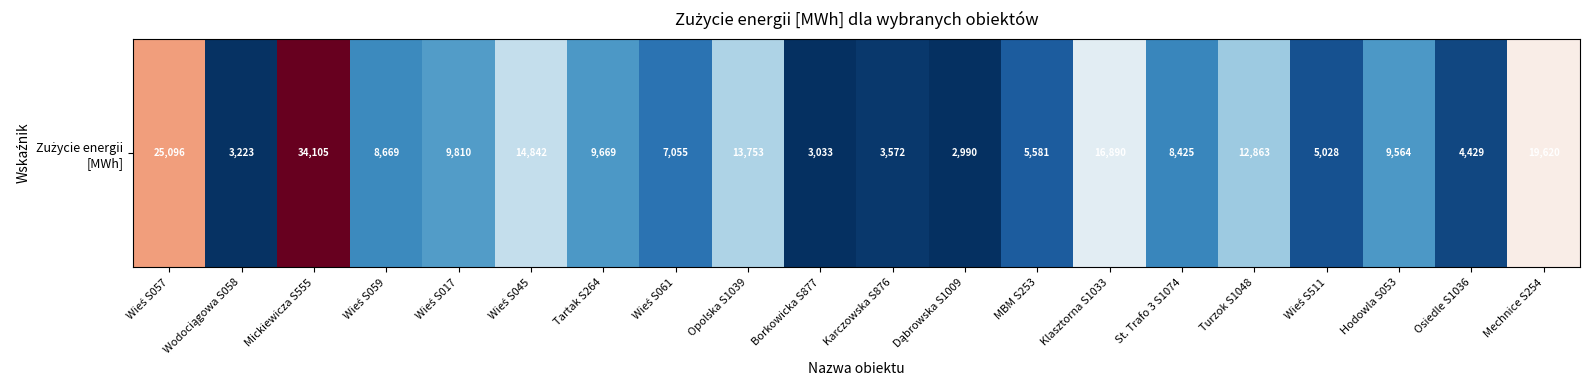

The chart shows a value of 7055 at Wieś S061. True or false?

True